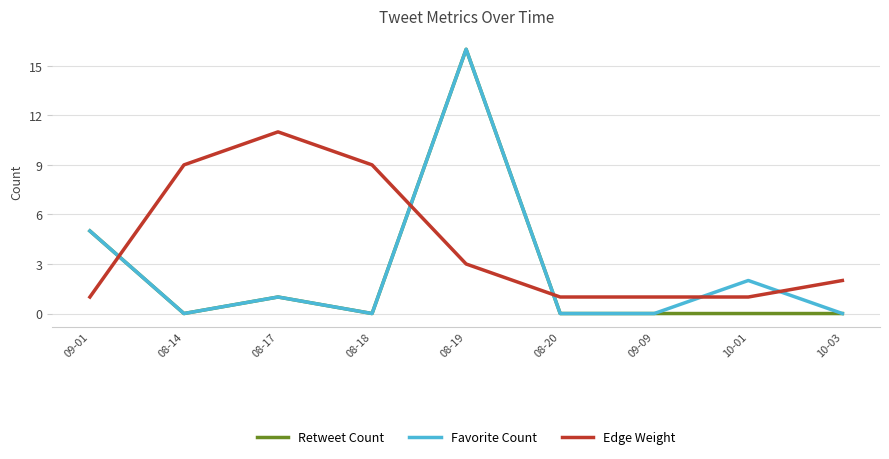

Where do Retweet Count and Edge Weight first cross each other?

09-01 and 08-14